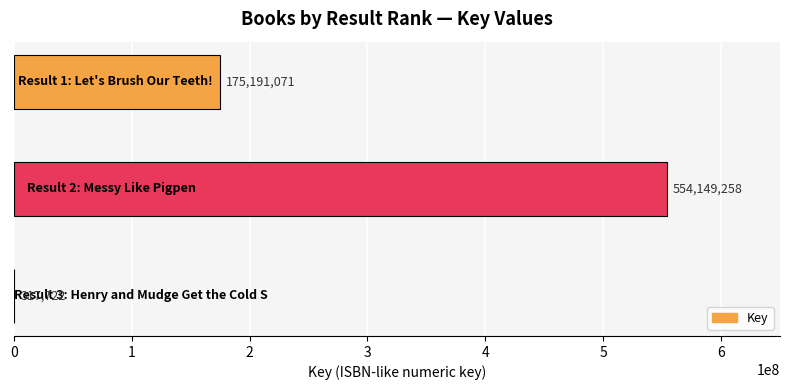

Are the bars horizontal?

Yes